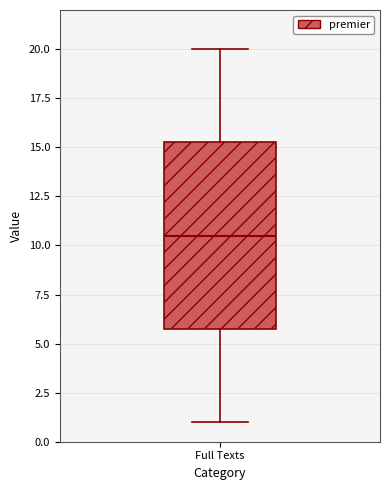

Where does the median line of the box for Full Texts sit on the y-axis? The values are not printed on the chart, so give them approximately, as read against the axis.

10.5